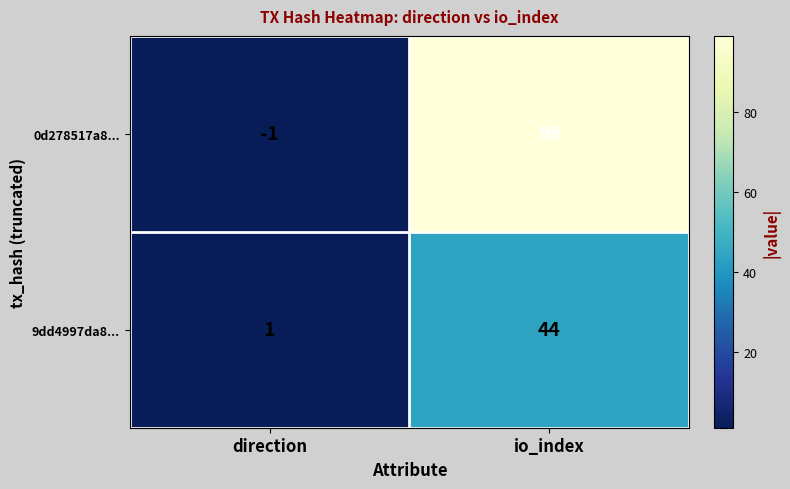

What is the difference between the maximum and minimum values in the 9dd4997da8... series?

43